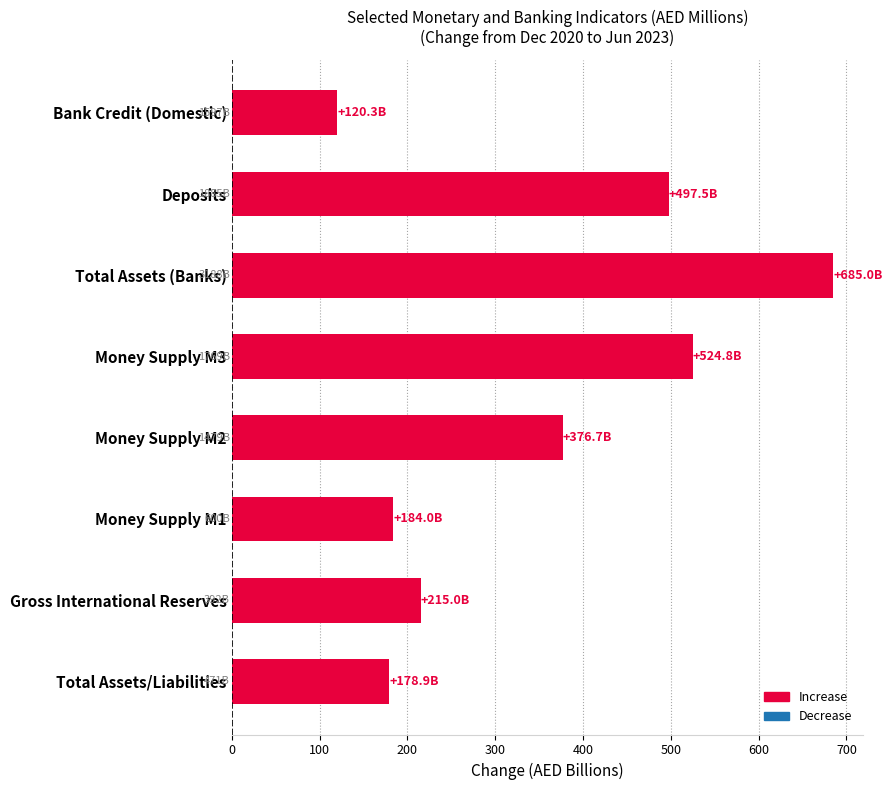

Reading top to bottom, what are all the values shown in this chart?

120.3	497.5	685.0	524.8	376.7	184.0	215.0	178.9